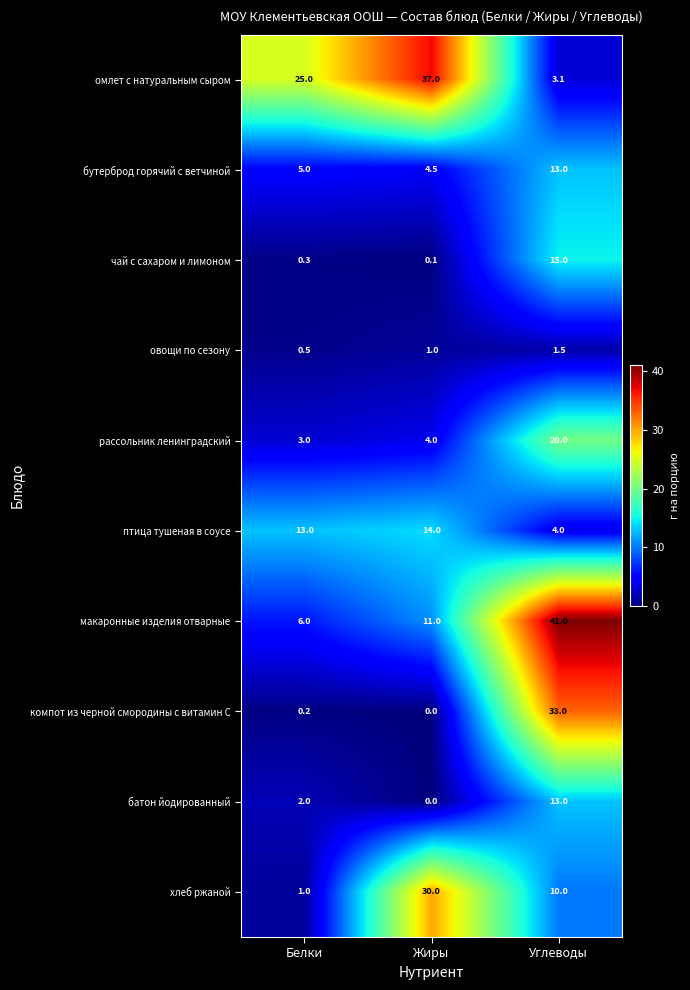

Is it true that макаронные изделия отварные equals 2.9 at Жиры?

False